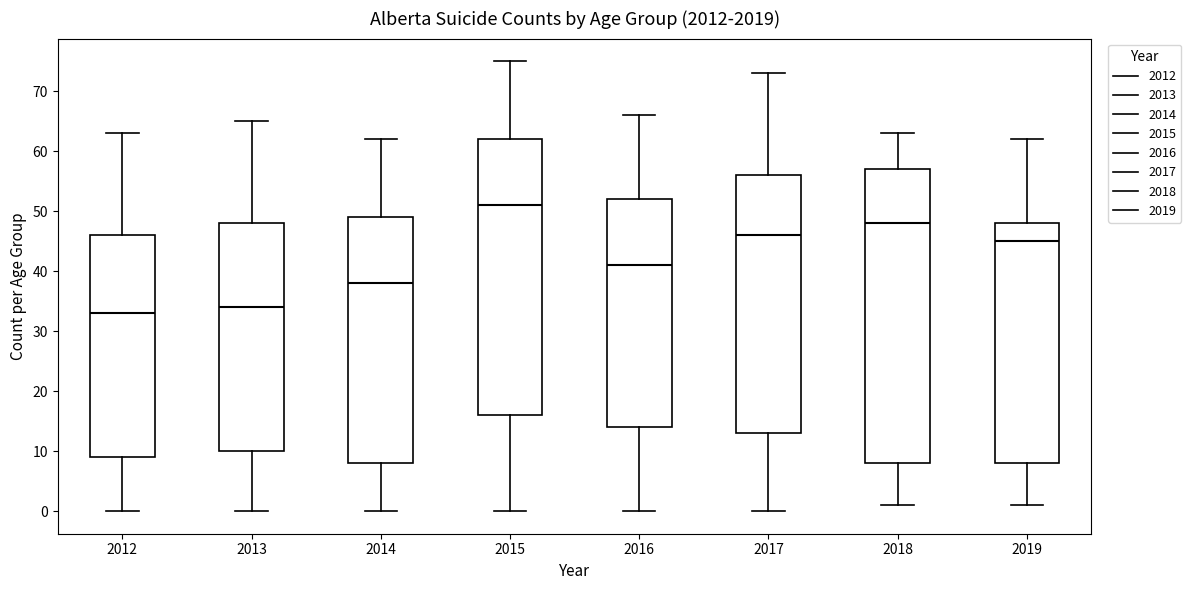

Reading left to right, read every box against the y-axis: the position of its median line, the range the box covers, and the ends of its whiskers. The values are not printed on the chart, so give them approximately, as read against the axis.

2012: median 33, box 9 to 46, whiskers 0 to 63
2013: median 34, box 10 to 48, whiskers 0 to 65
2014: median 38, box 8 to 49, whiskers 0 to 62
2015: median 51, box 16 to 62, whiskers 0 to 75
2016: median 41, box 14 to 52, whiskers 0 to 66
2017: median 46, box 13 to 56, whiskers 0 to 73
2018: median 48, box 8 to 57, whiskers 1 to 63
2019: median 45, box 8 to 48, whiskers 1 to 62